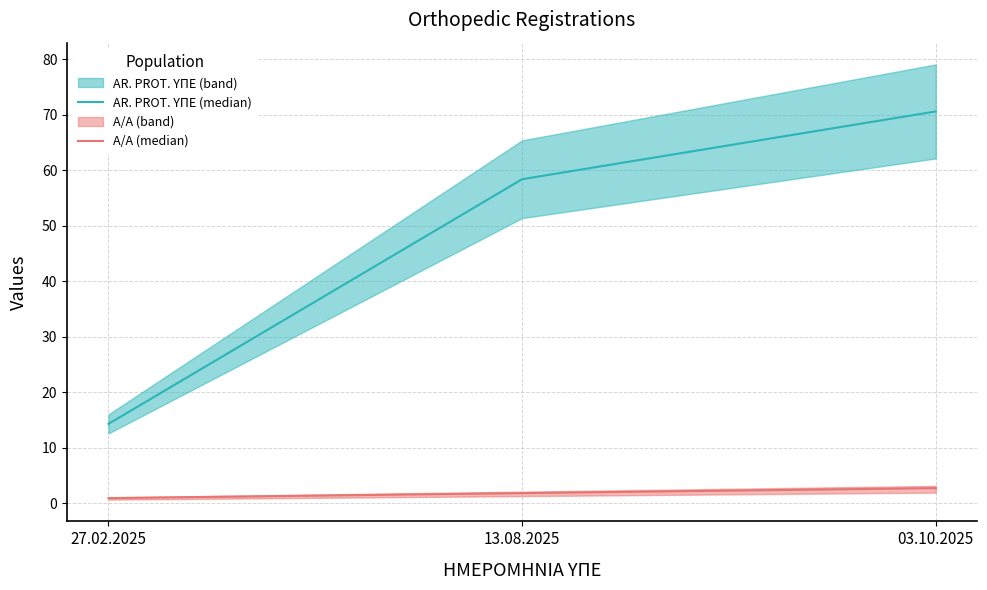

What is the value of the AR. PROT. ΥΠΕ (median) point at the 3rd from the left?

70.6